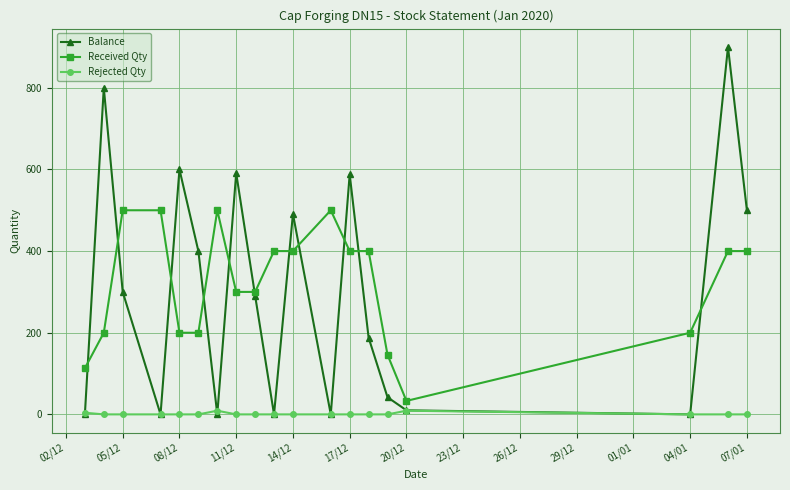

True or false: Balance has more than 0 interior local peaks.

True